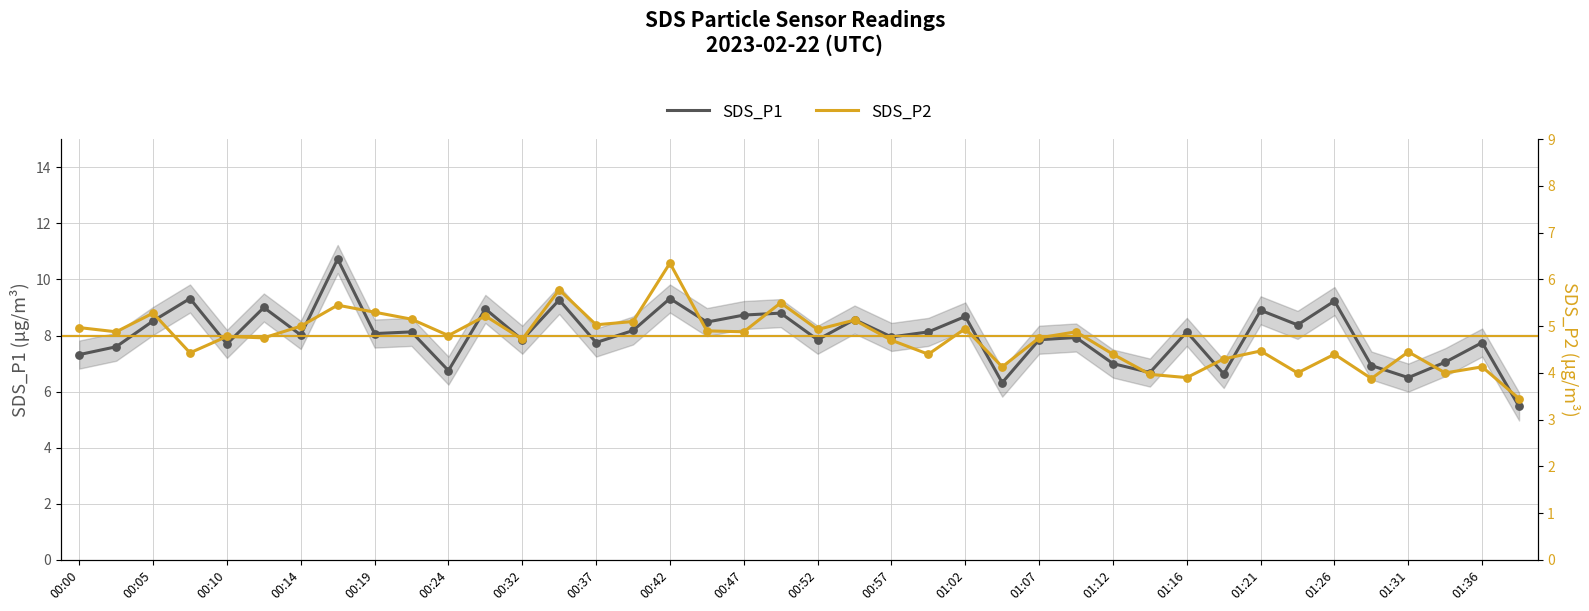

At how many categories does at least one series exceed 3?

40